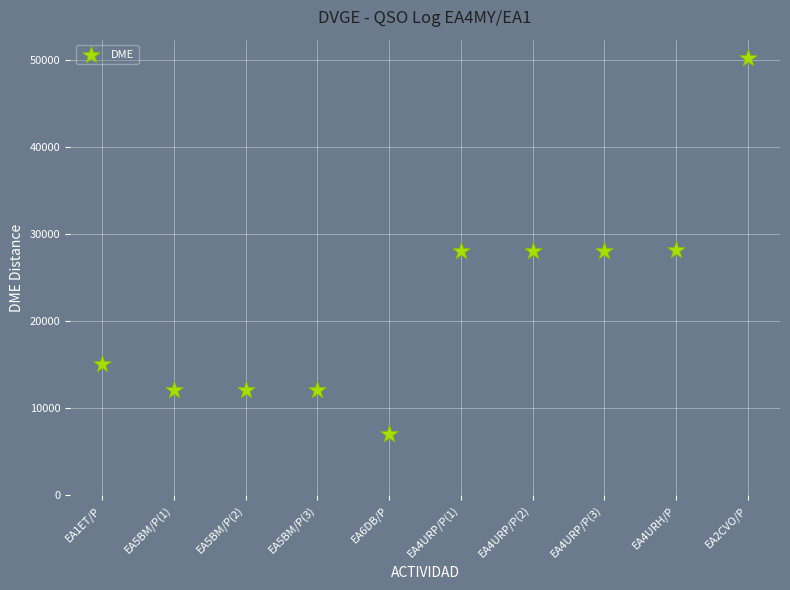

What is the average Y value?

22097